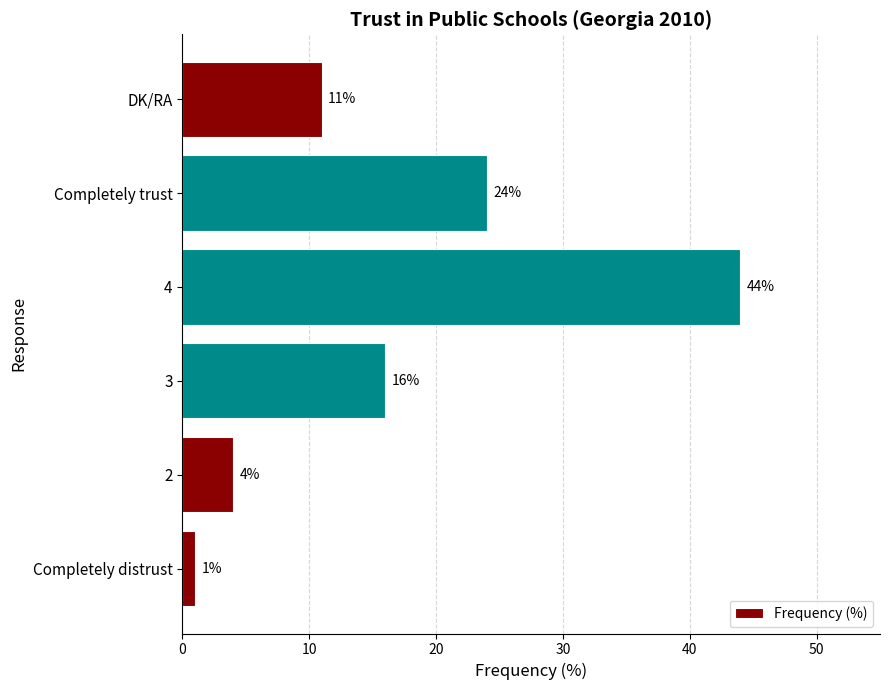

Are the bars horizontal?

Yes